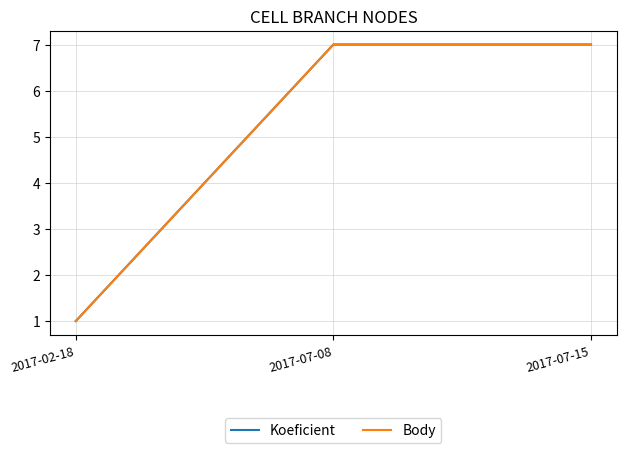

What is the label of the 3rd point from the left?

2017-07-15